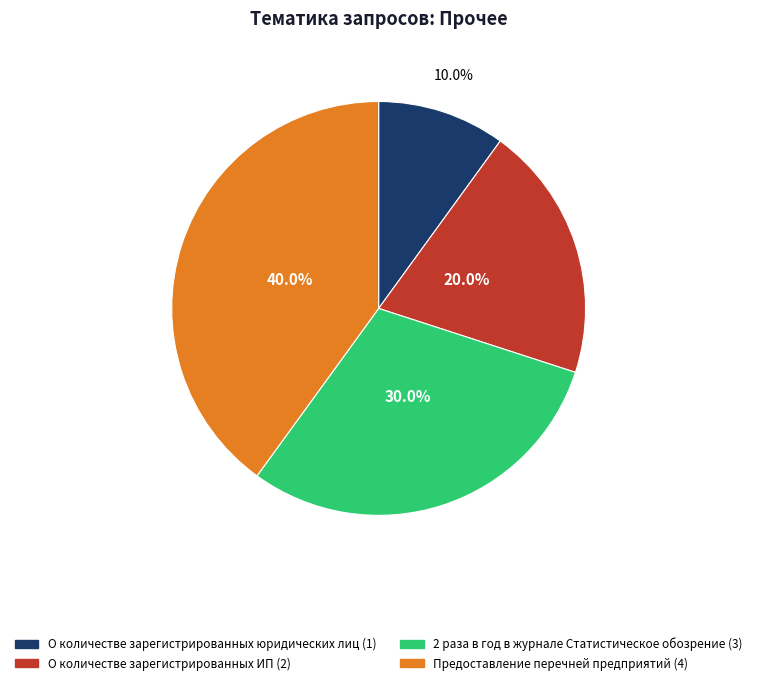

To the nearest percent, what is the average slice percentage?

25%